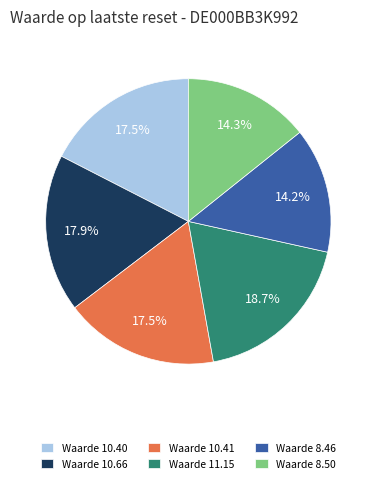

Which slice is the largest?

Waarde 11.15